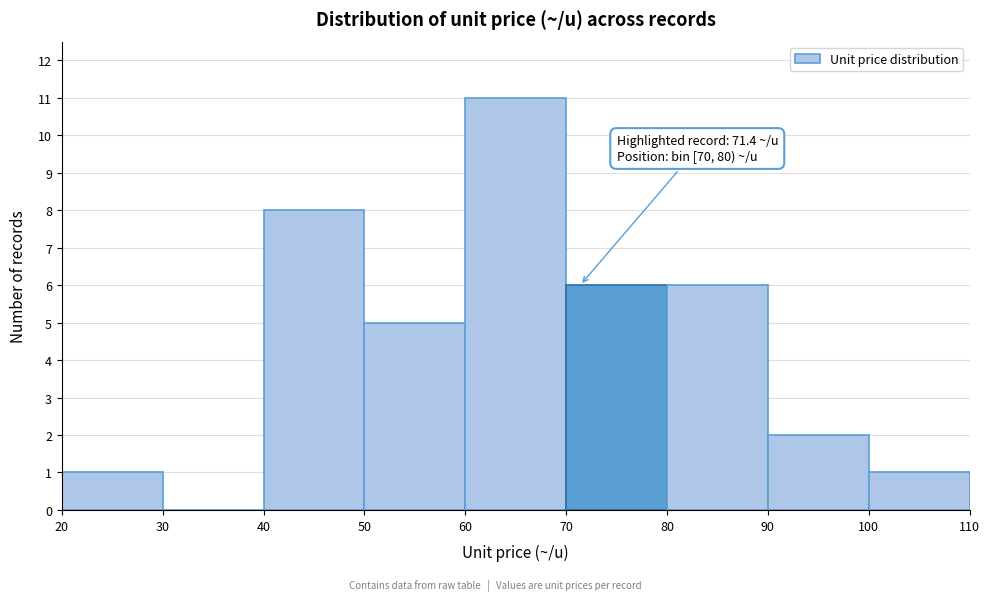

Which range on the x-axis has the tallest bar?

60 to 70